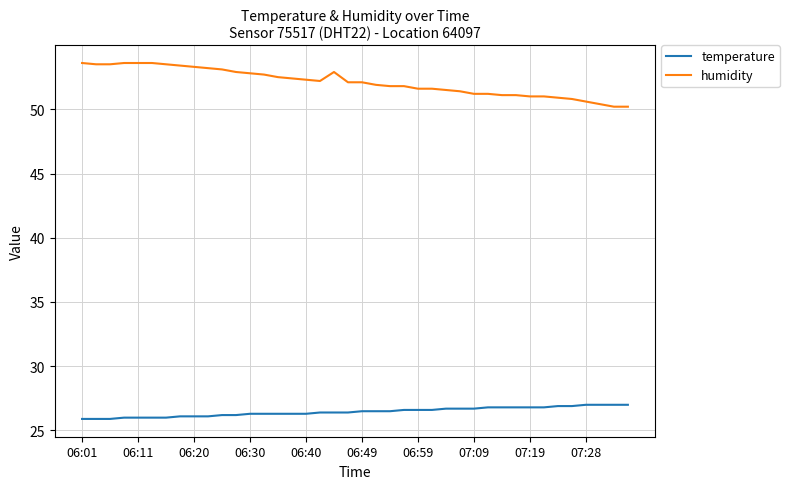

List the series in order of their overall mean, highest first.

humidity, temperature